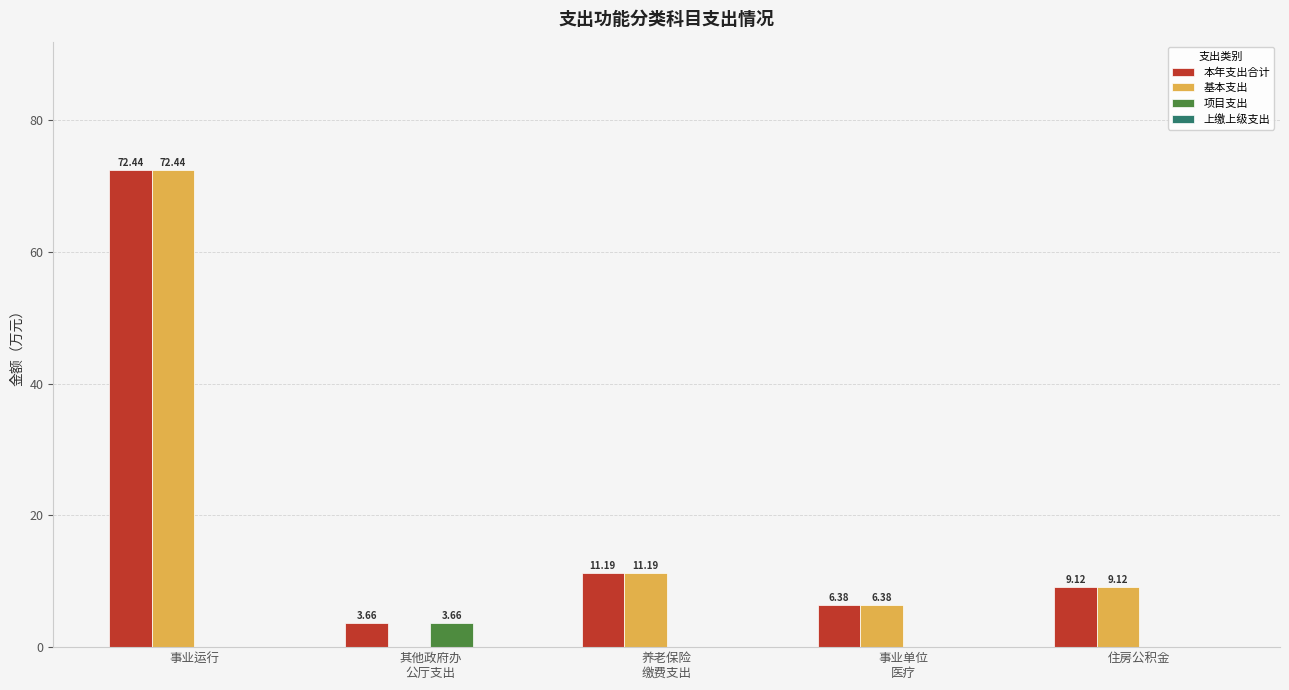

At which category does the chart reach its peak across all series?

事业运行